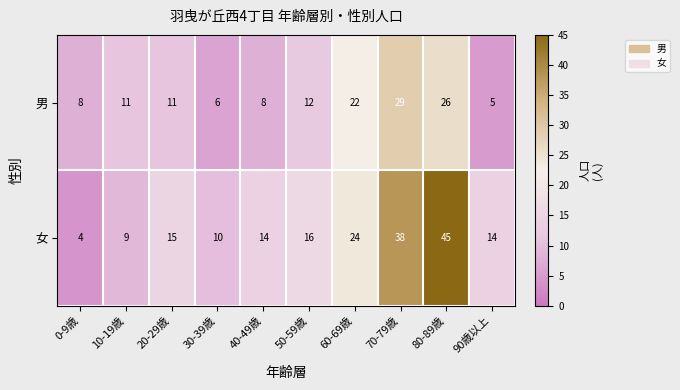

Between 0-9歳 and 70-79歳, which series saw the biggest shift?

女